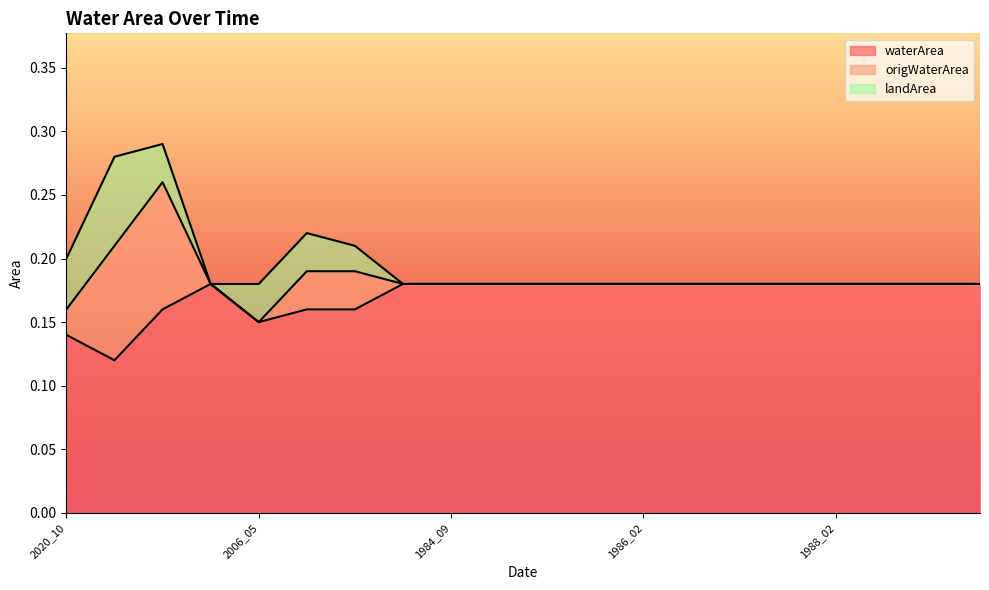

What is the lowest value of the waterArea series?

0.1